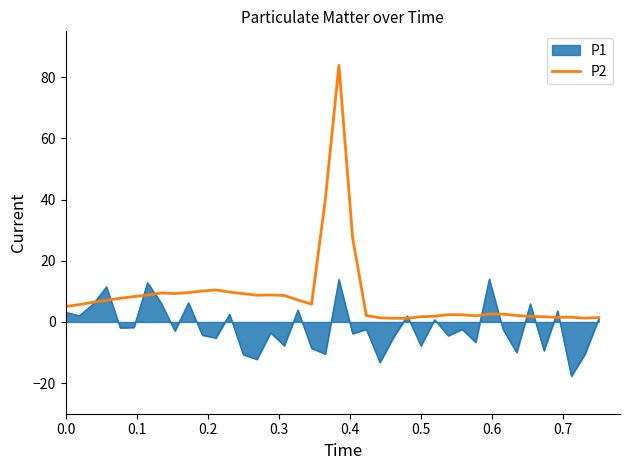

Which series has the widest spread of values?

P2